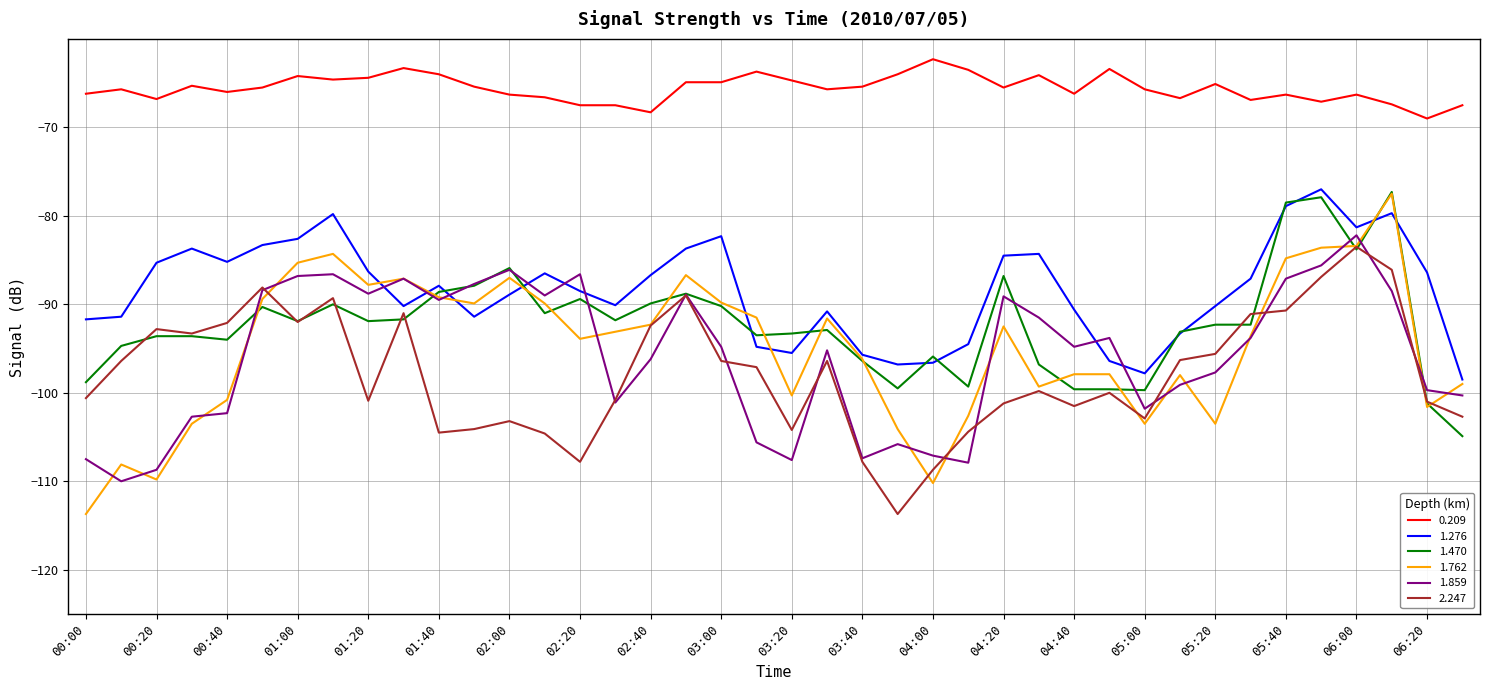

Which series has the largest total across all categories?

0.209